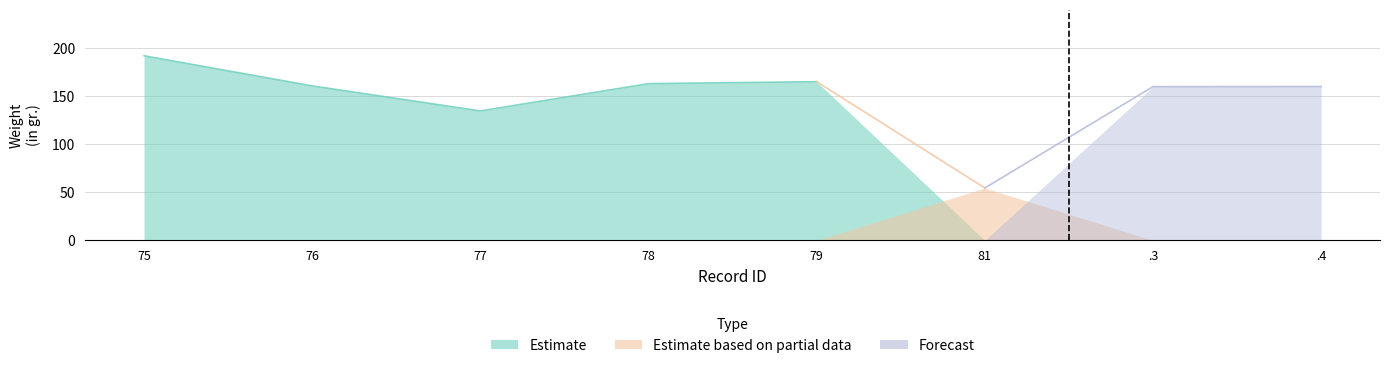

Reading right to left, what are all the values shown in this chart?

160.2	160.0	54.5	165.2	163.1	134.7	160.8	192.1